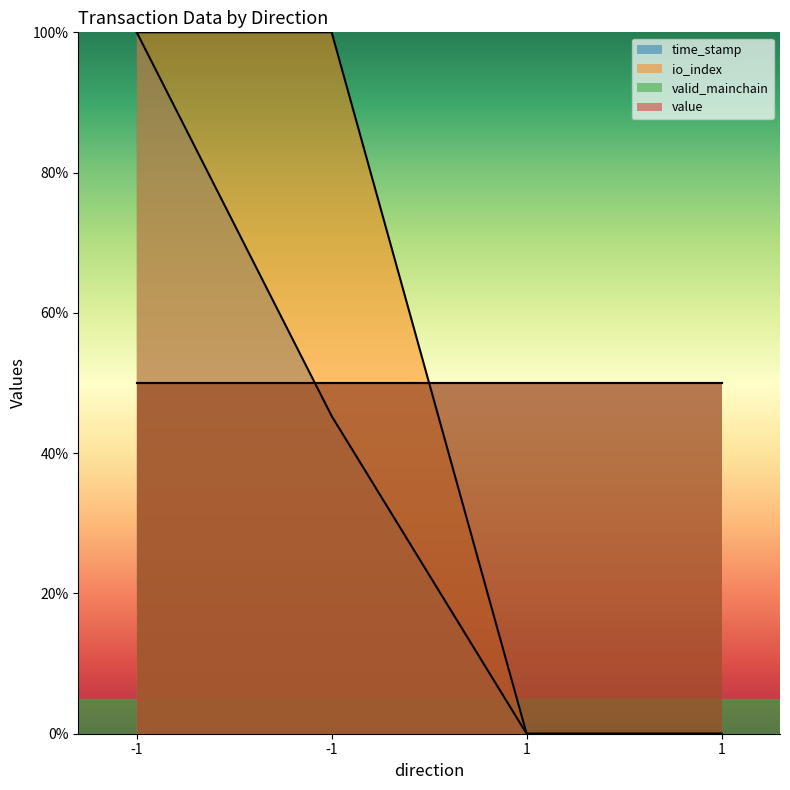

The io_index series shows 0.0 at 1. True or false?

True